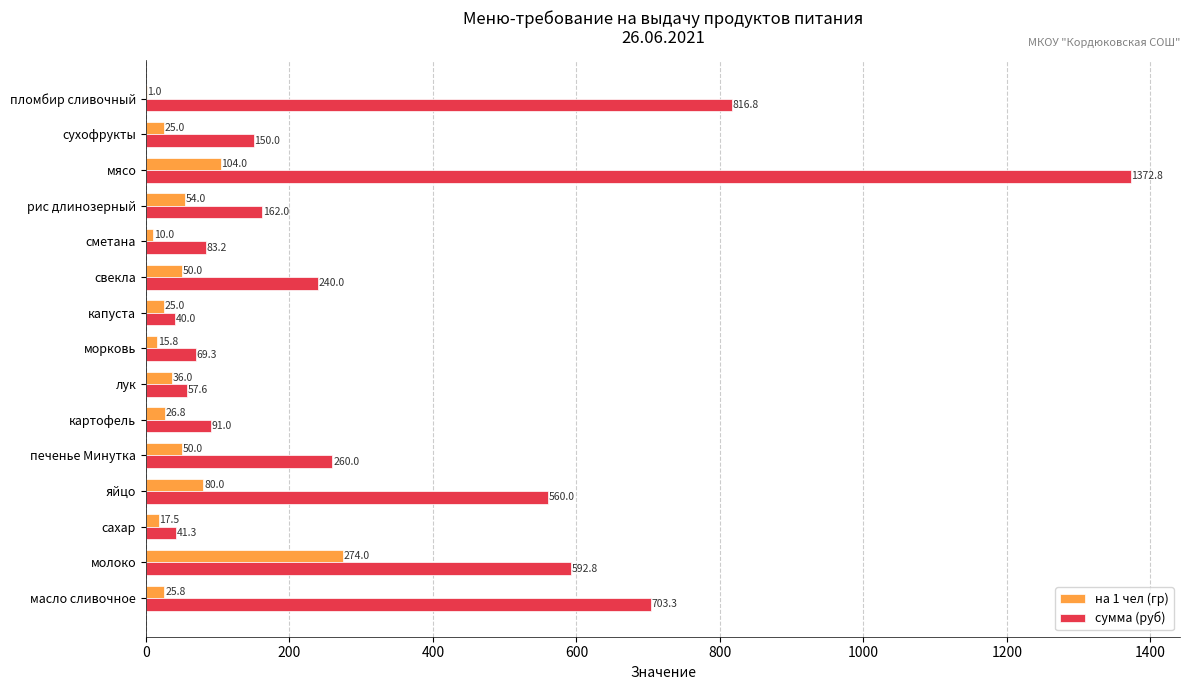

What is the sum of all на 1 чел (гр) values?

794.8